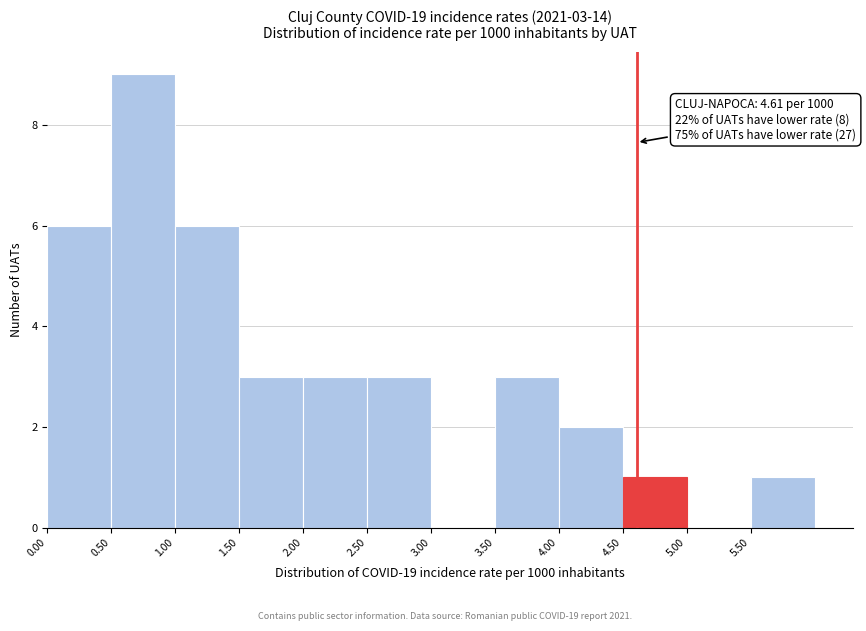

Over which range of the x-axis is the bar tallest?

0.5 to 1.0